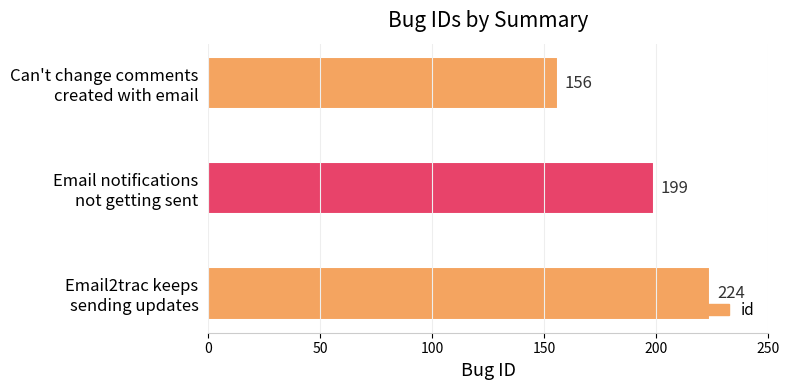

What is the difference between the second highest and minimum values?

43